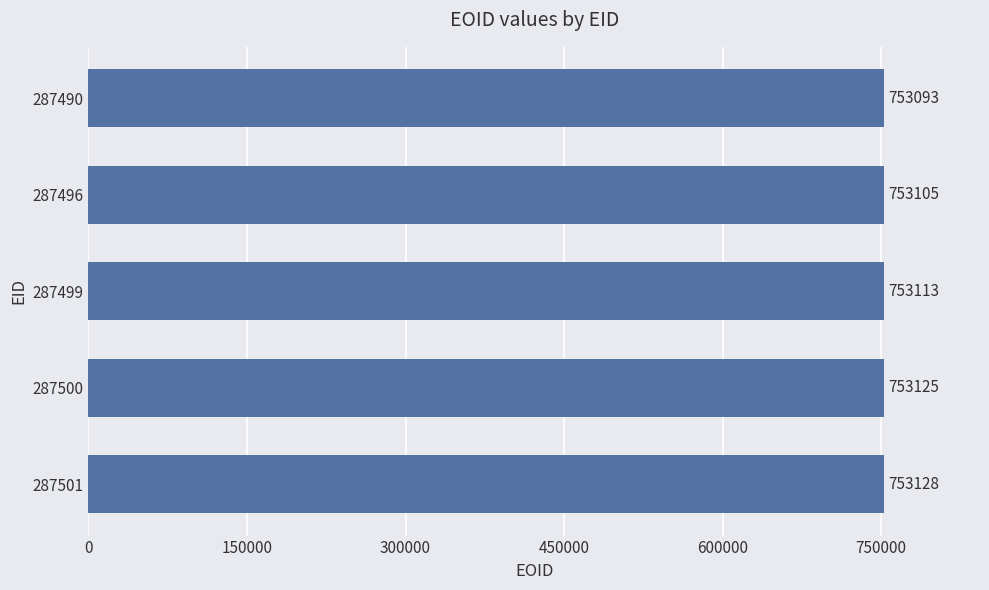

Approximately how many times larger is the value at 287496 compared to 287501?

1.0